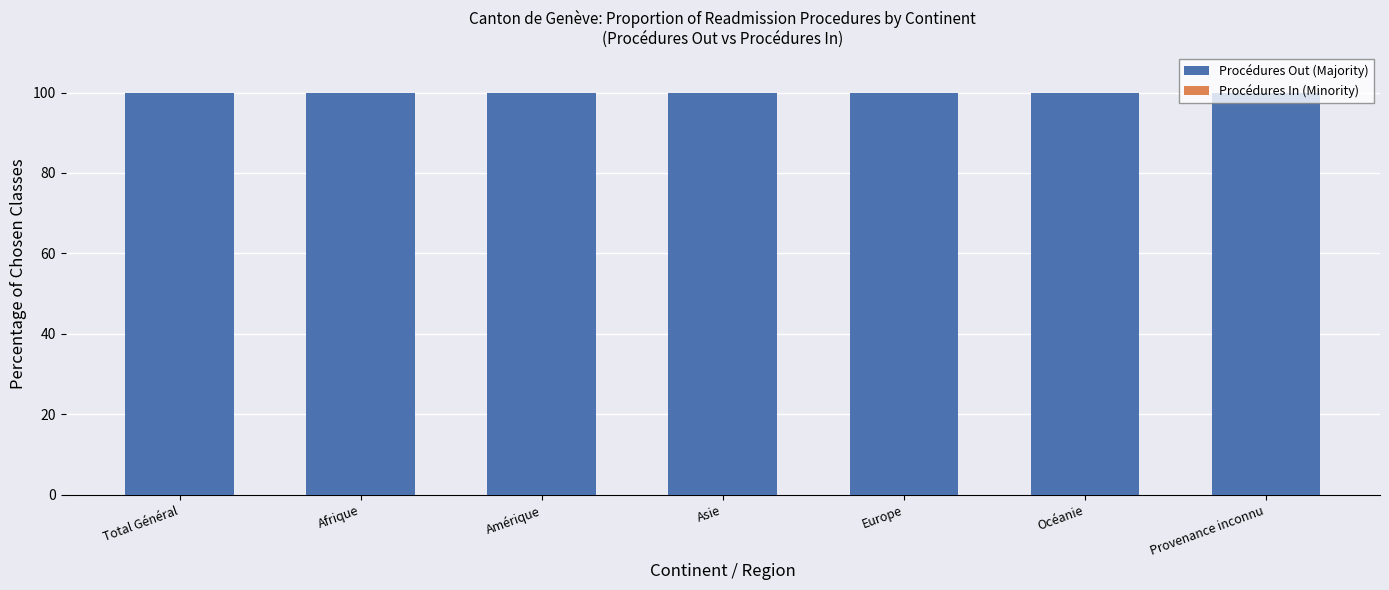

Reading left to right, extract all data points from this chart.

Procédures Out (Majority): Total Général=100	Afrique=100	Amérique=100	Asie=100	Europe=100	Océanie=100	Provenance inconnu=100
Procédures In (Minority): Total Général=0	Afrique=0	Amérique=0	Asie=0	Europe=0	Océanie=0	Provenance inconnu=0